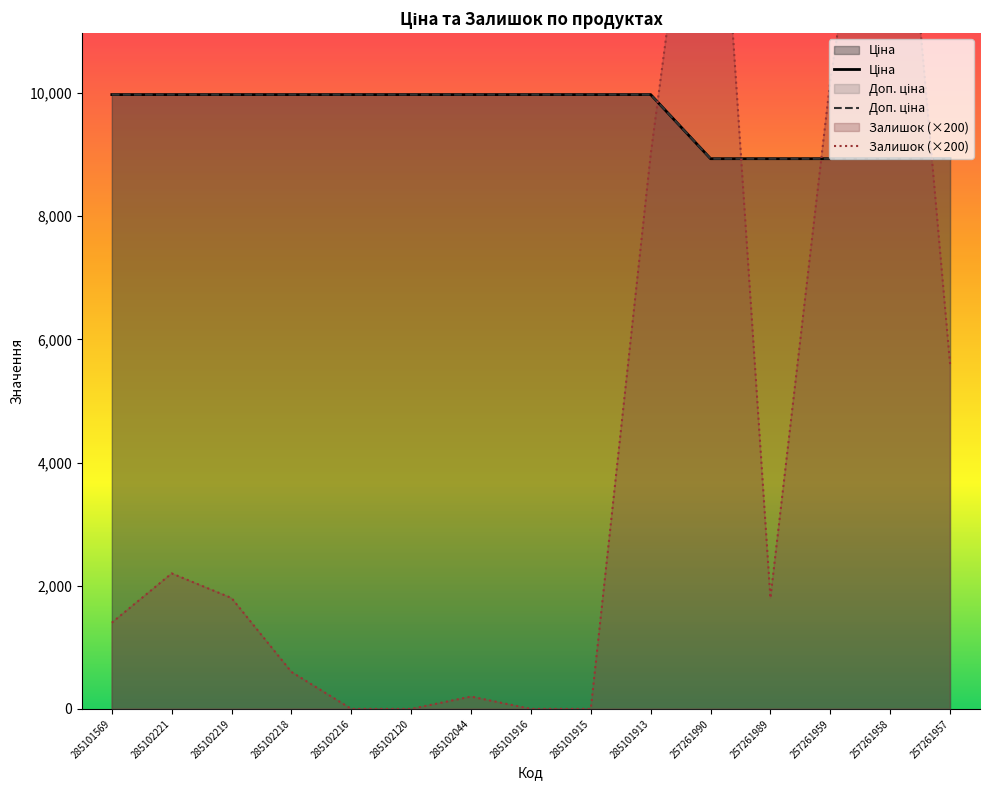

Where do Доп. ціна and Залишок (×200) first cross each other?

285101913 and 257261990